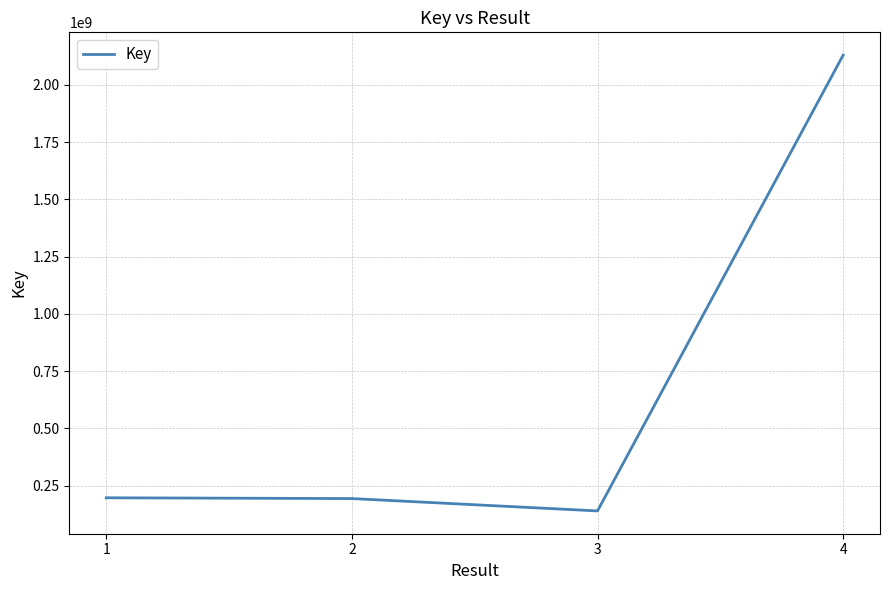

What is the change in value from 1 to 3?

-57328448